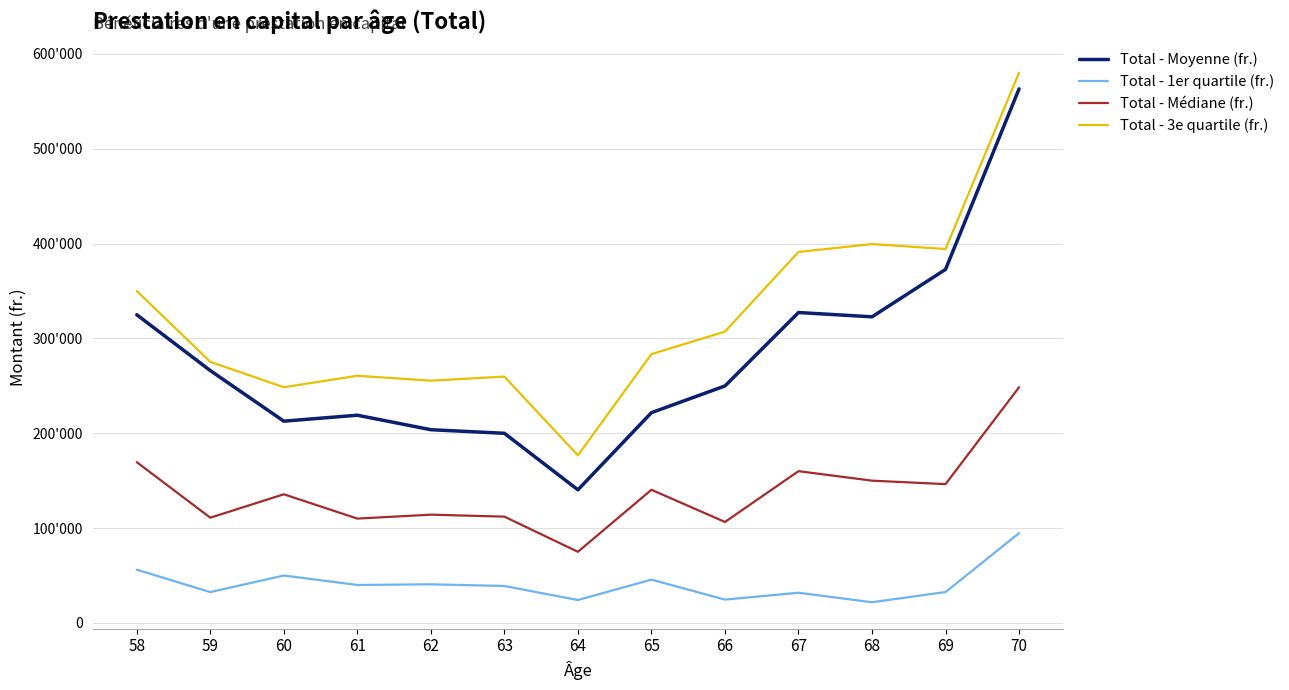

True or false: Total - 3e quartile (fr.) has a value of 580177.5 at 70.

True